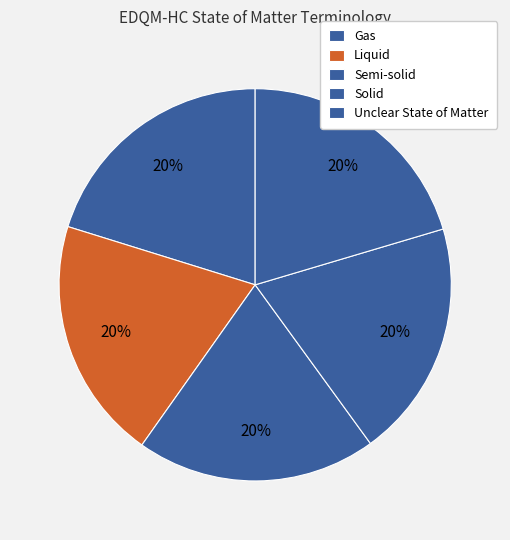

Between Unclear State of Matter and Liquid, which is larger?

Unclear State of Matter